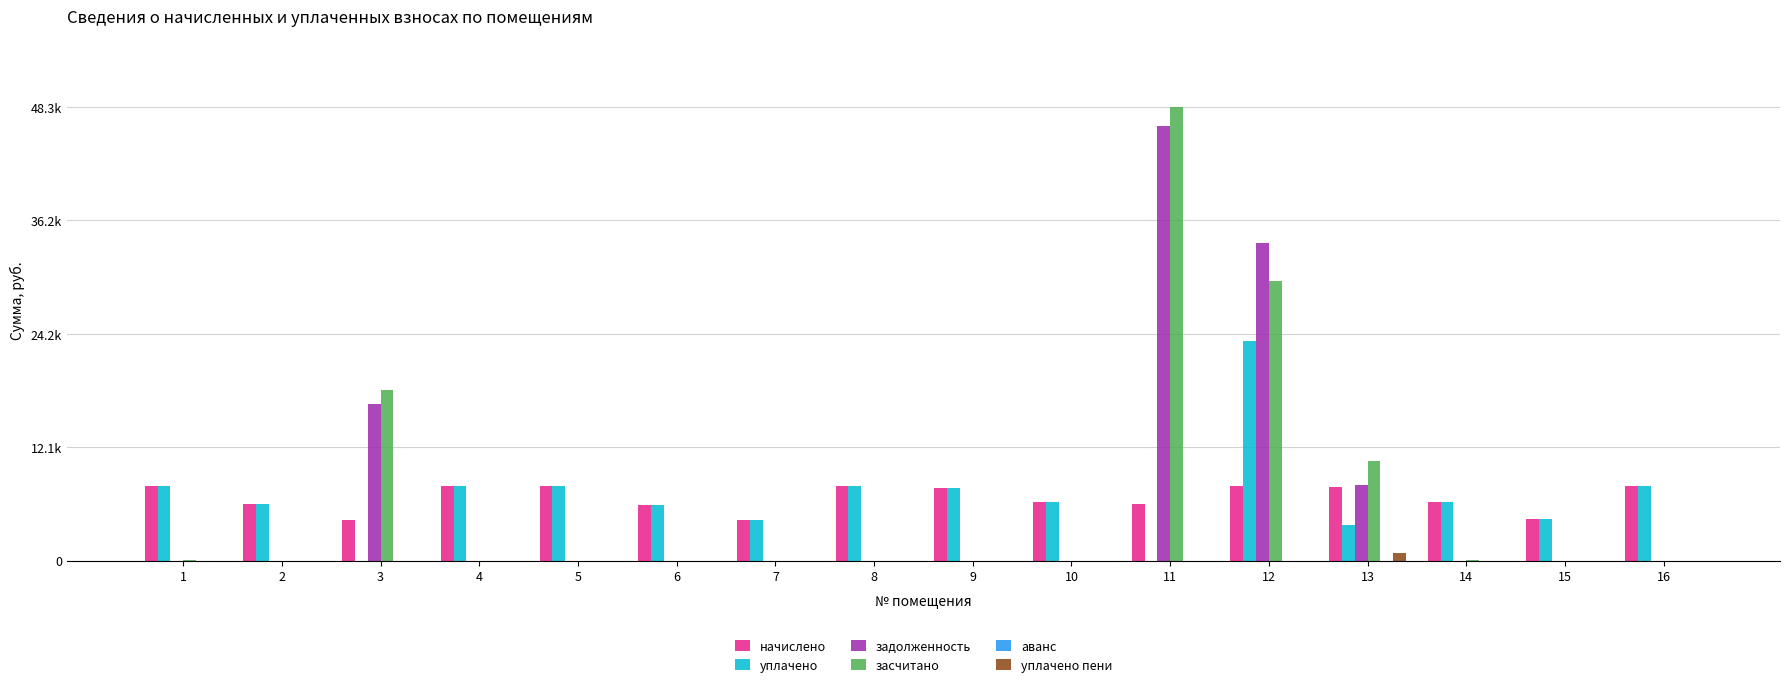

Are the bars horizontal?

No